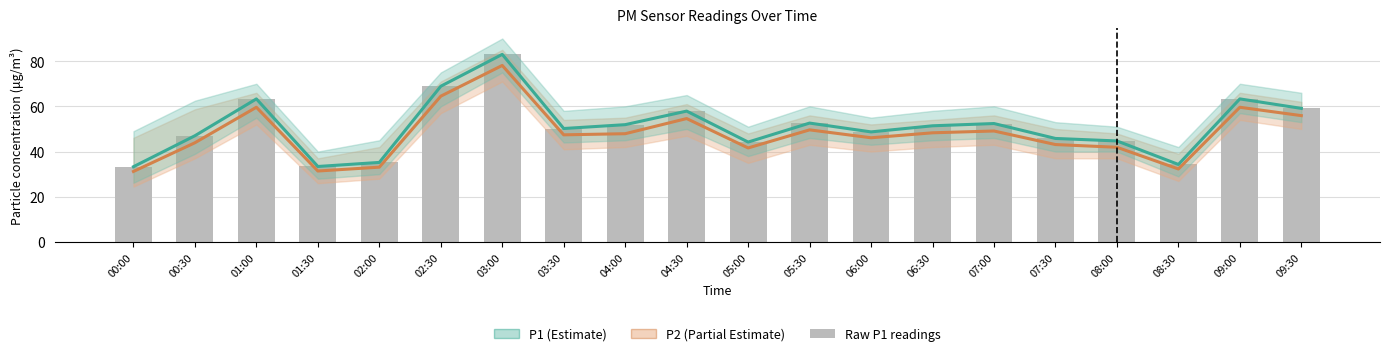

The P2 series shows 22.0 at 04:30. True or false?

False